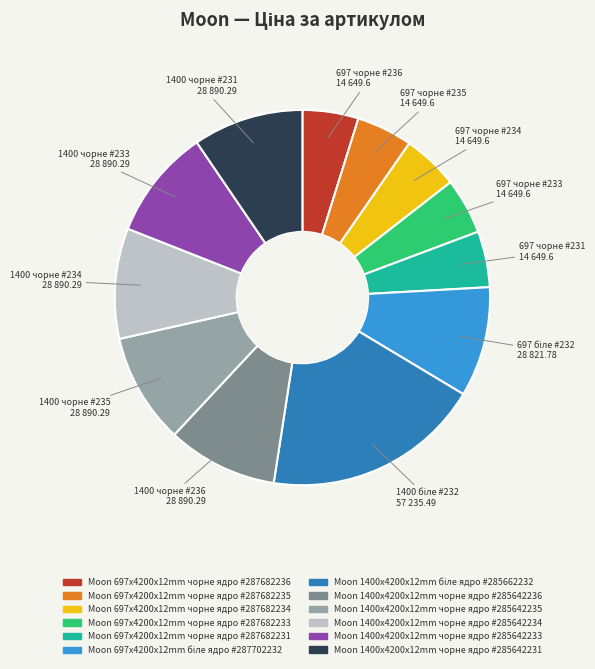

Between Moon 1400x4200x12mm чорне ядро #285642236 and Moon 697x4200x12mm чорне ядро #287682234, which is larger?

Moon 1400x4200x12mm чорне ядро #285642236